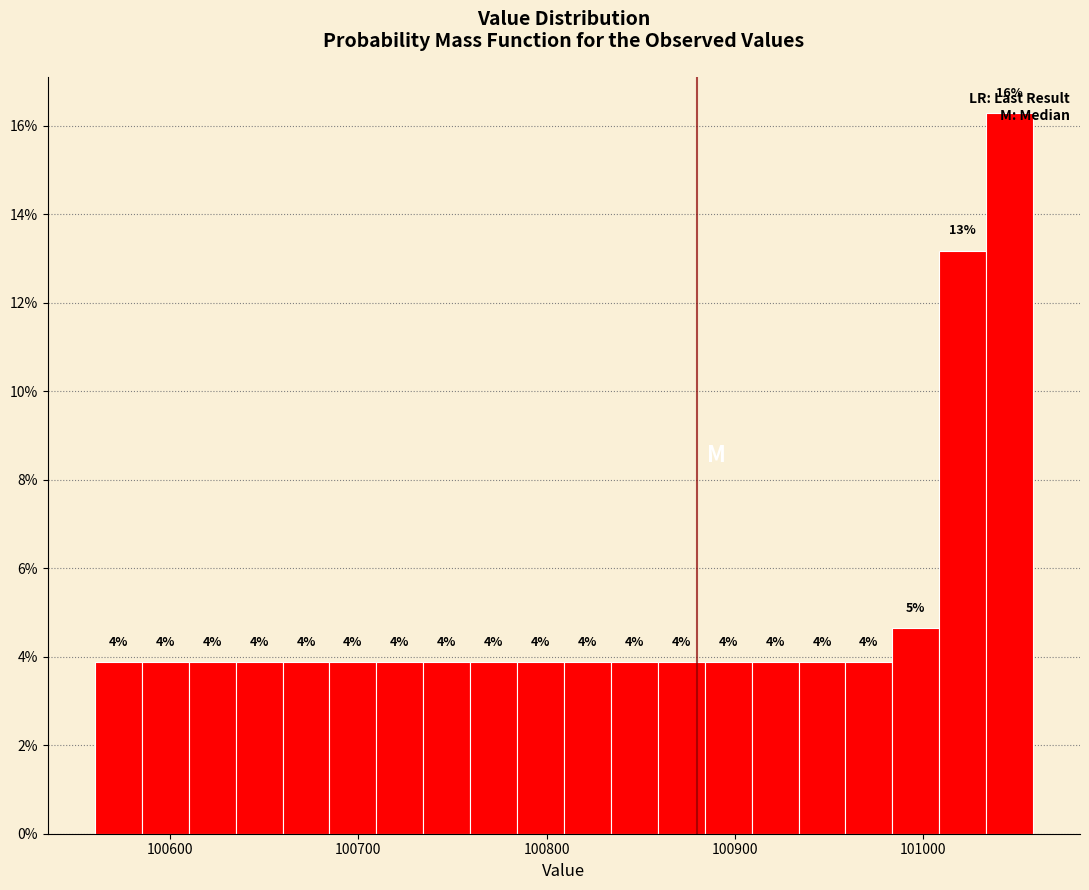

Read against the x-axis, roughly where is the centre of the tallest bar?

101050